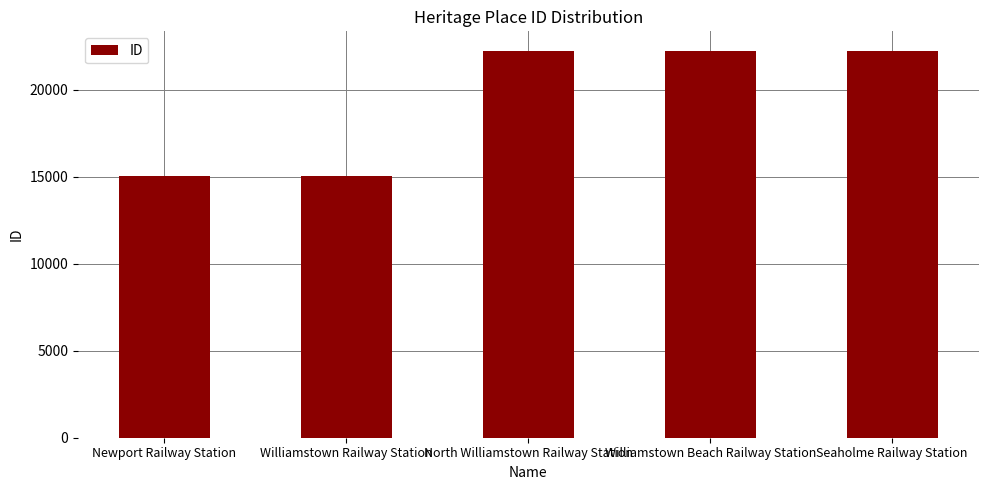

The value at Seaholme Railway Station is 14044. True or false?

False